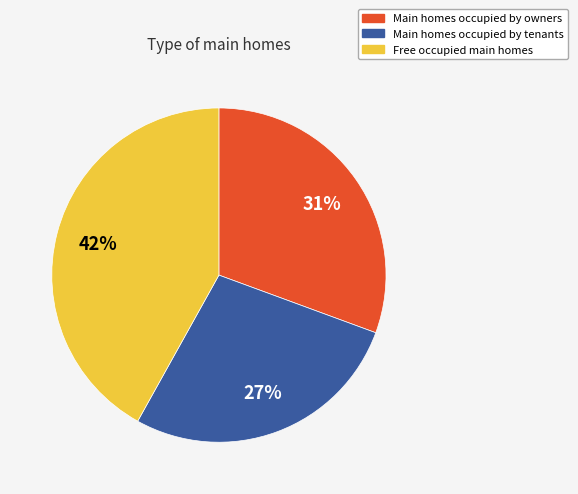

How many segments does this pie chart have?

3